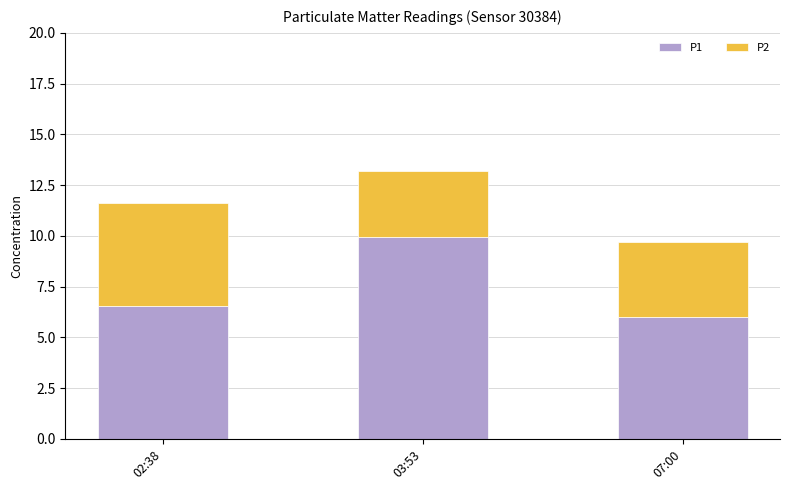

What is the total value across all series at 07:00?

9.7